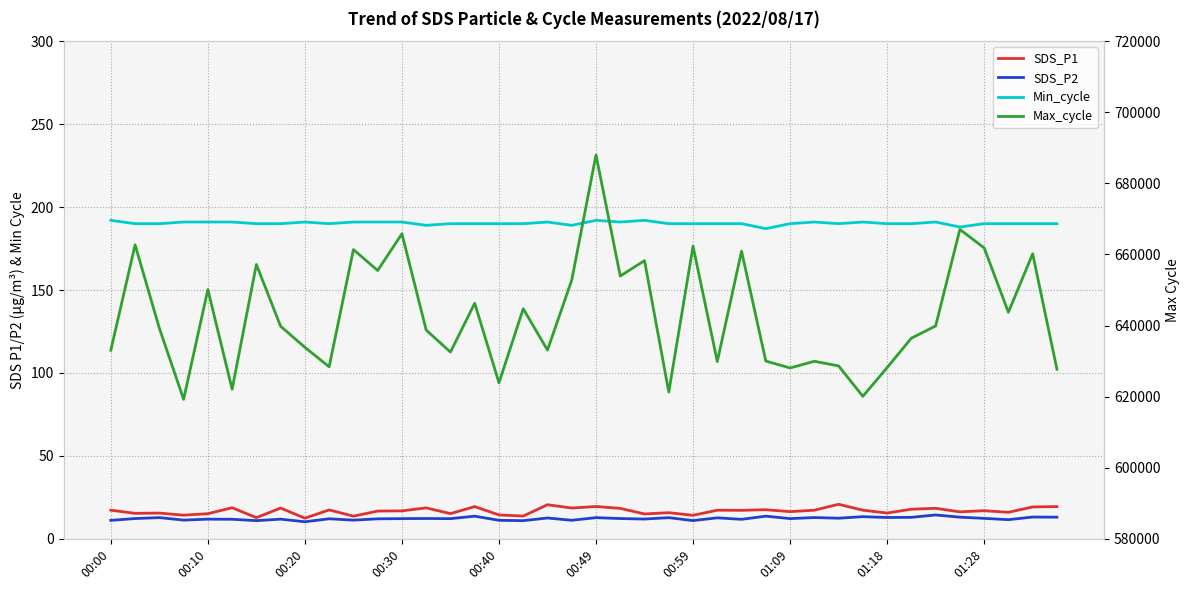

True or false: SDS_P1 and Min_cycle intersect in this chart.

False